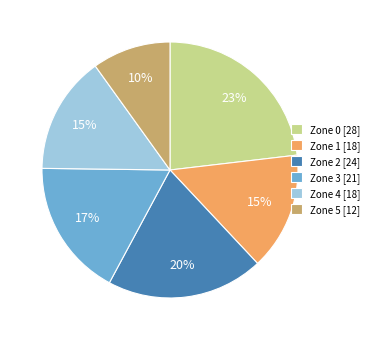

Which has a higher value, Zone 4 or Zone 5?

Zone 4